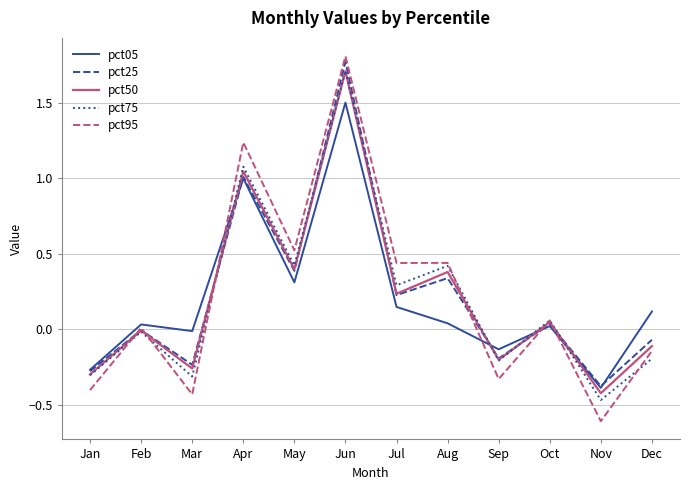

At which label does pct05 reach its peak?

Jun